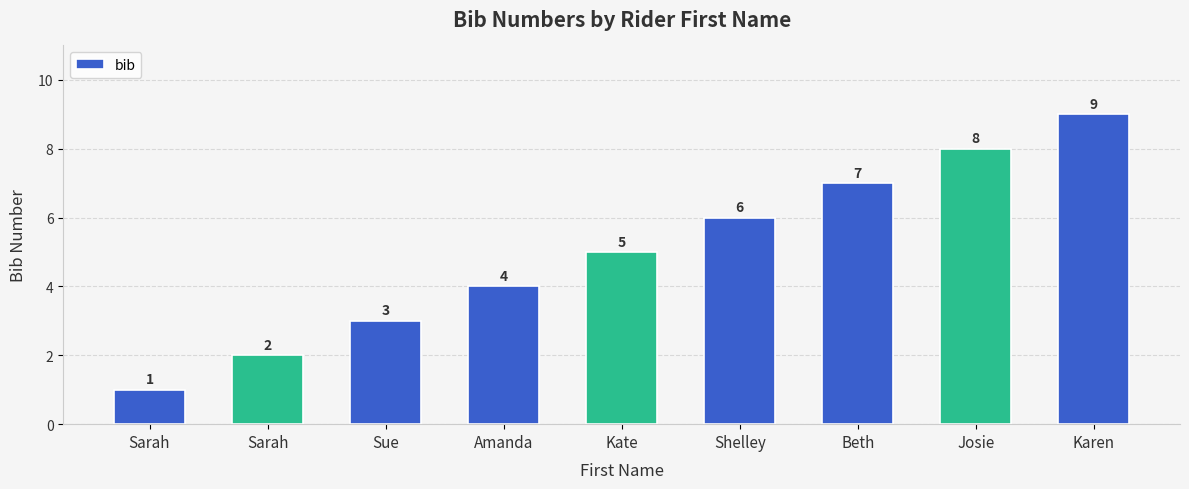

How many distinct data groups are displayed?

1